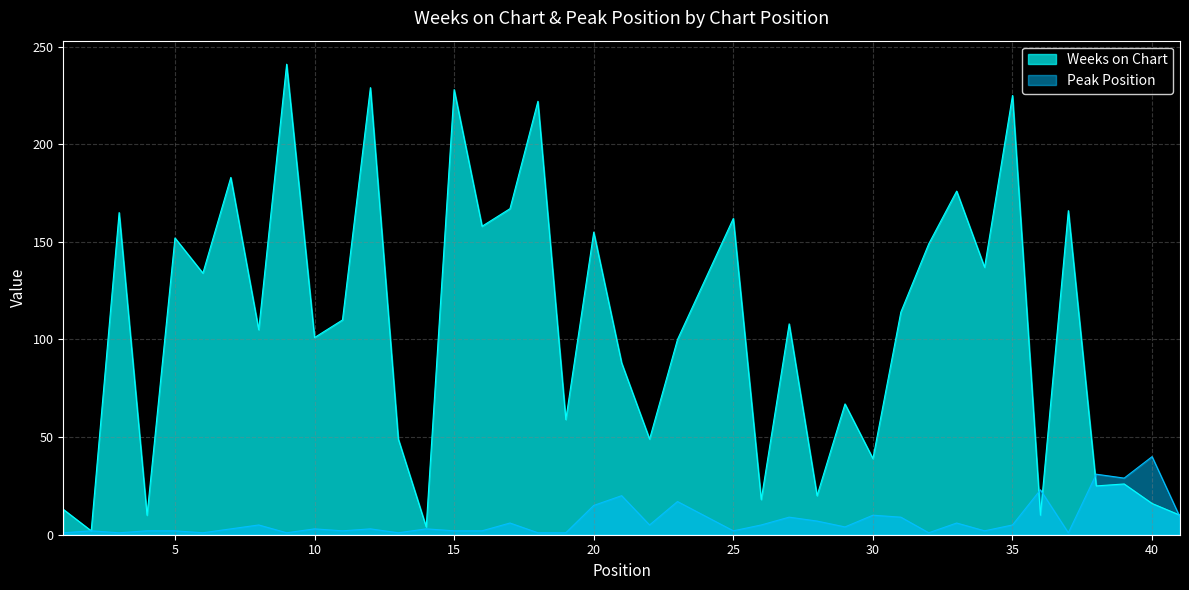

How many data points does each series have?

40